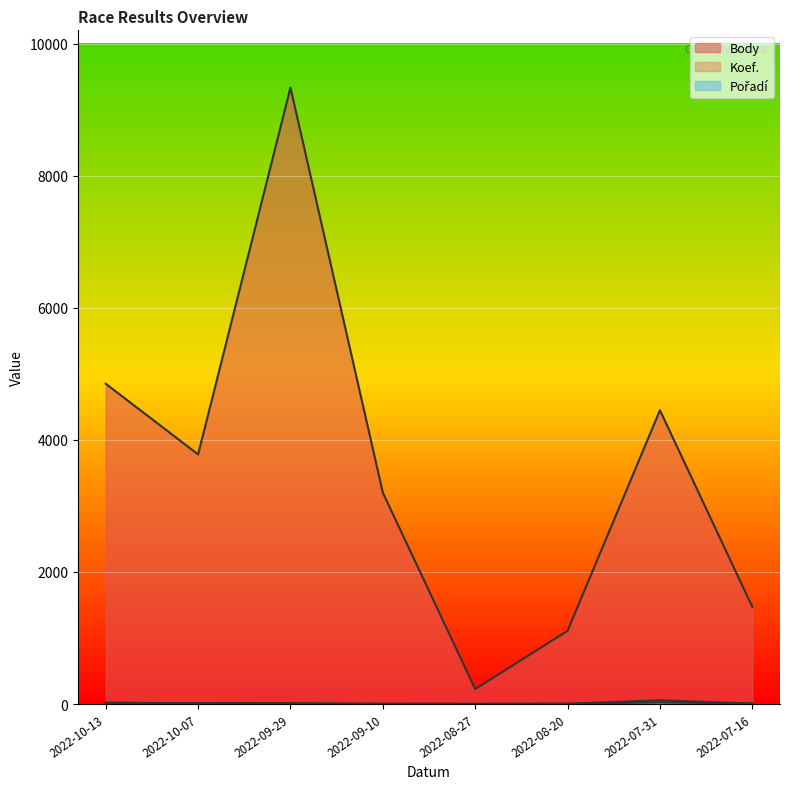

Rank the series by their maximum value, from highest to lowest.

Body, Pořadí, Koef.